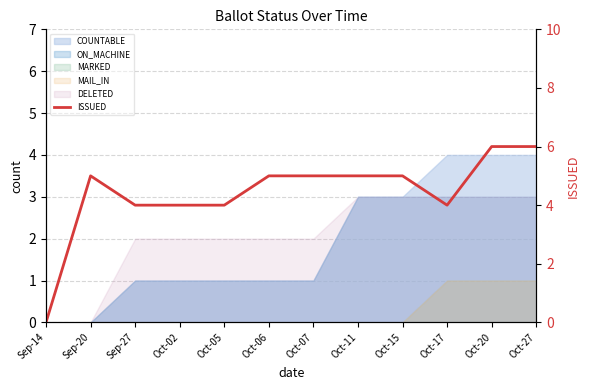

The value at Oct-02 is 4. True or false?

True